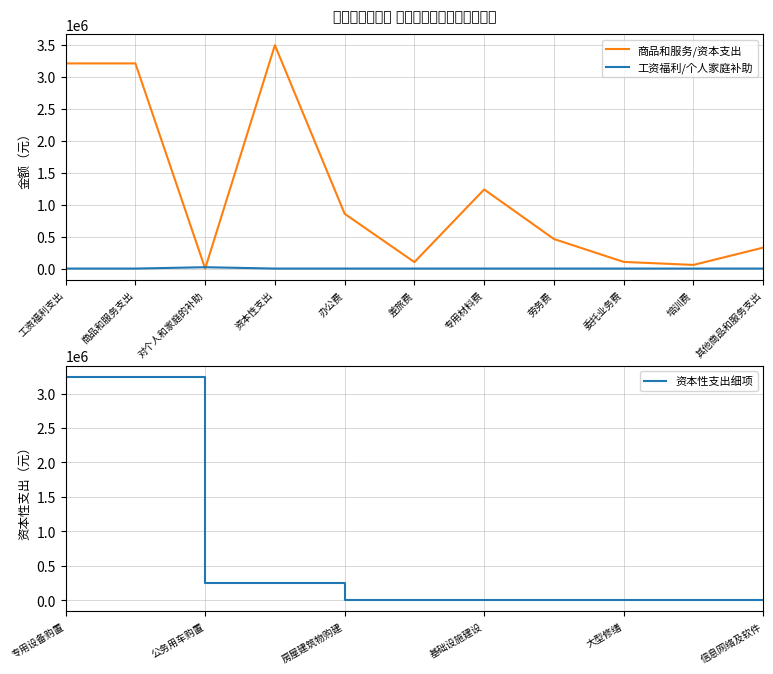

The 商品和服务/资本支出 series shows 3205861.4 at 工资福利支出. True or false?

True